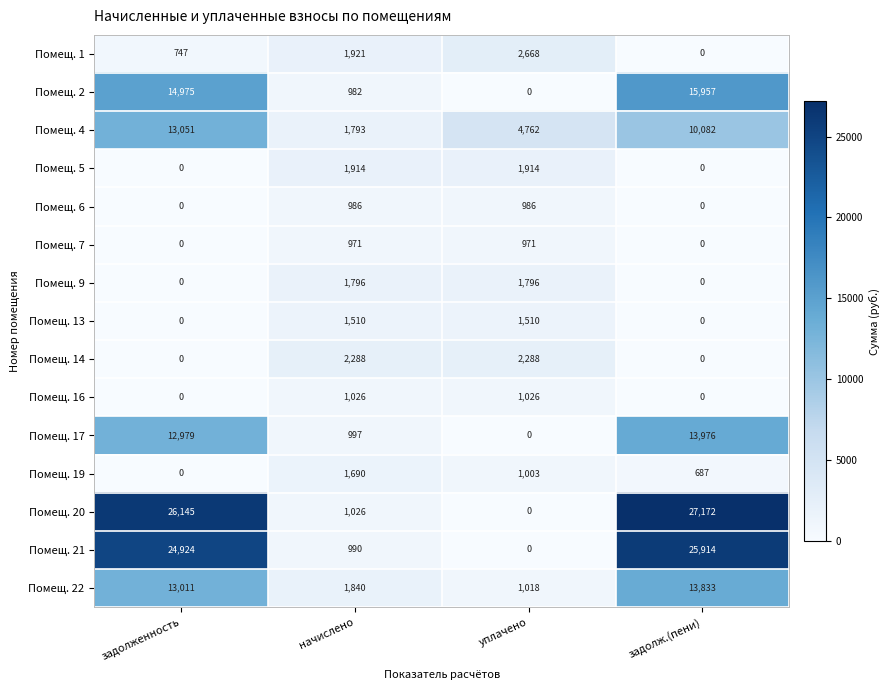

List the series in order of their peak value, highest first.

Помещ. 20, Помещ. 21, Помещ. 2, Помещ. 17, Помещ. 22, Помещ. 4, Помещ. 1, Помещ. 14, Помещ. 5, Помещ. 9, Помещ. 19, Помещ. 13, Помещ. 16, Помещ. 6, Помещ. 7